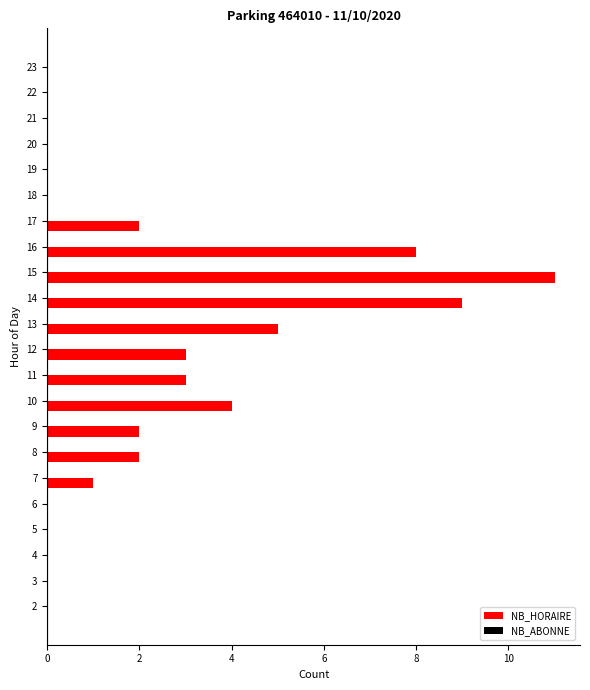

The value at 7 is 2. True or false?

False